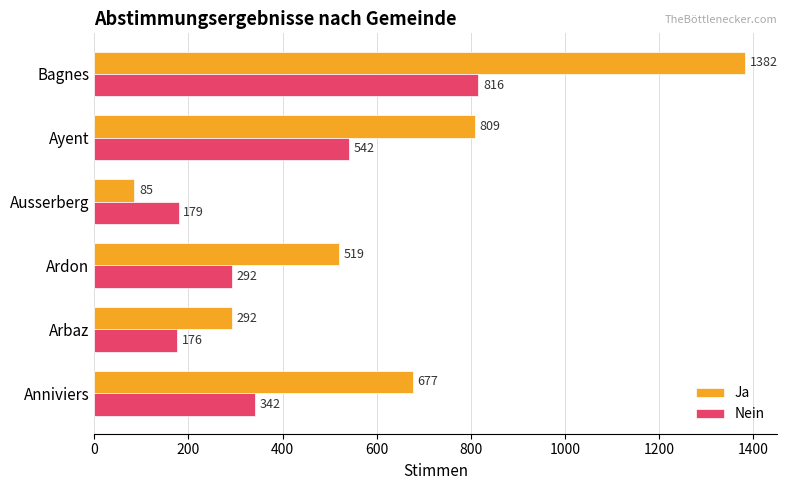

True or false: Ja has a value of 698 at Ardon.

False